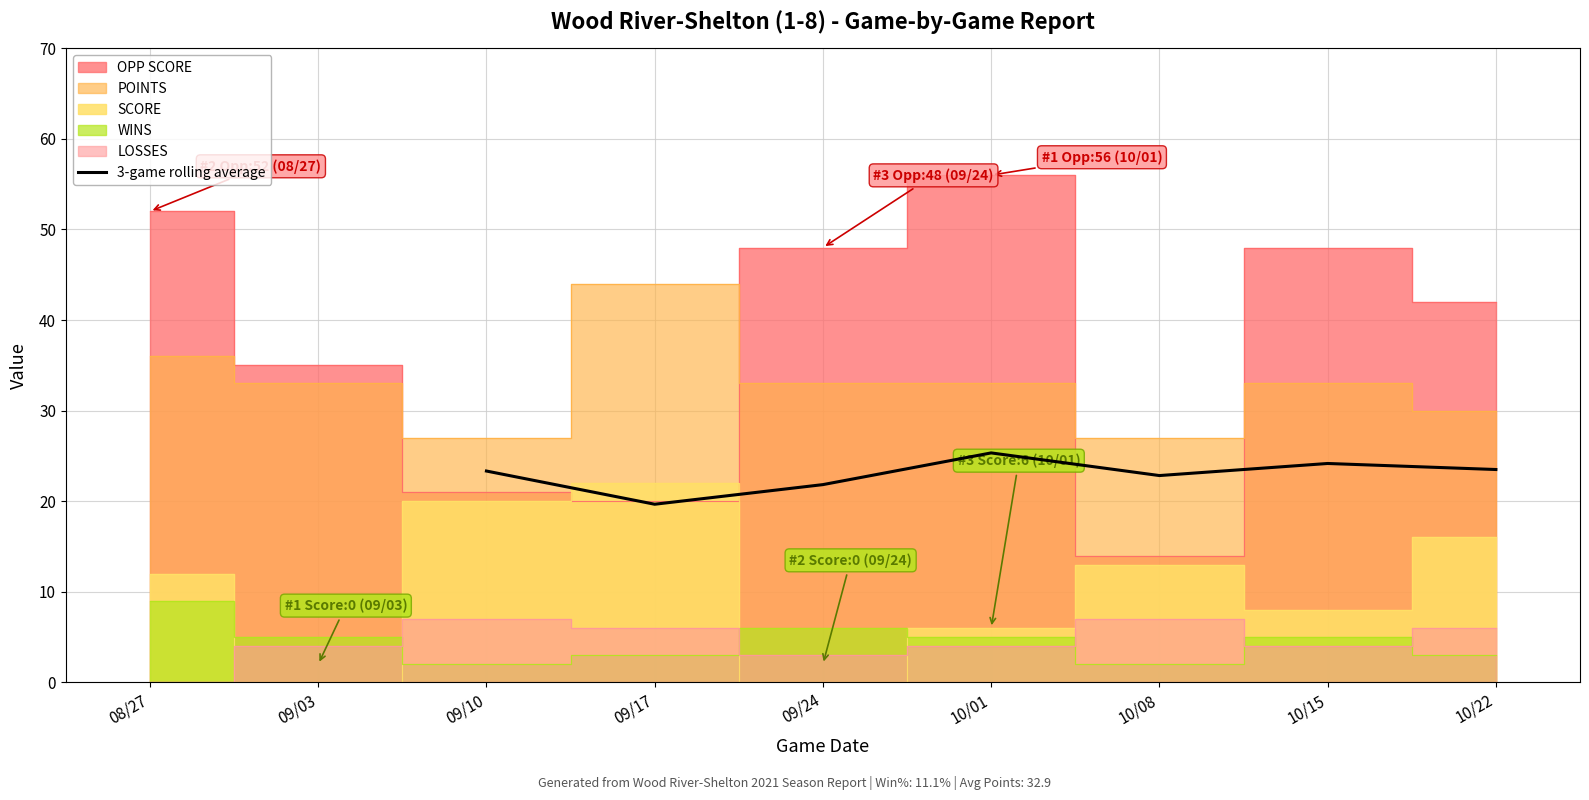

What is the minimum value for 3-game rolling average?

19.7